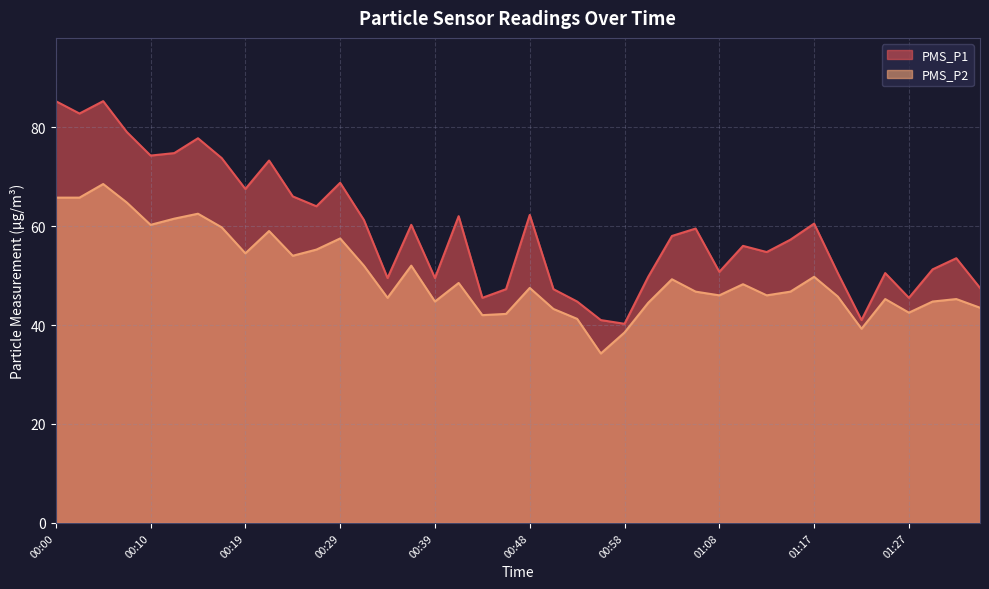

Between 01:15 and 00:07, which is larger?

00:07